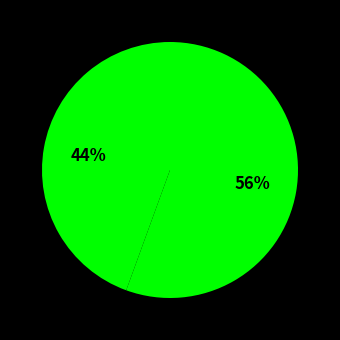

Which slice is the smallest?

Special treatment (out-patient)